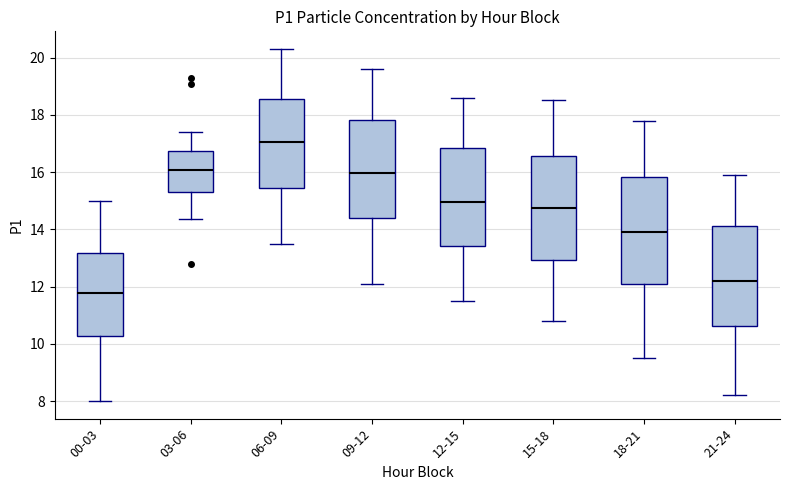

Which box's median line is the lowest?

00-03